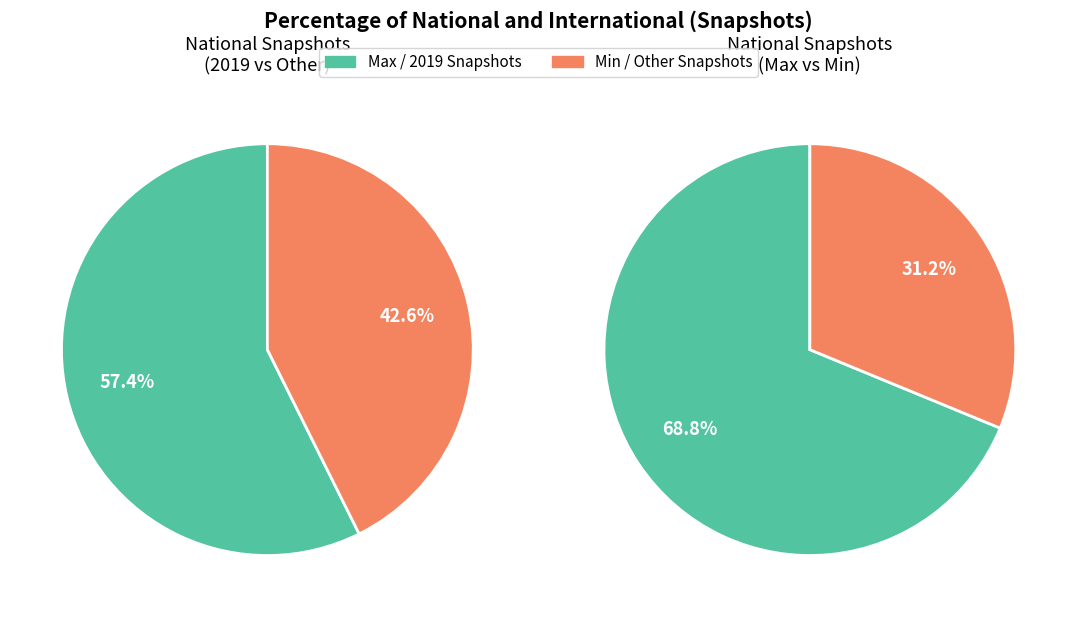

Which series has the largest range (max minus min)?

national